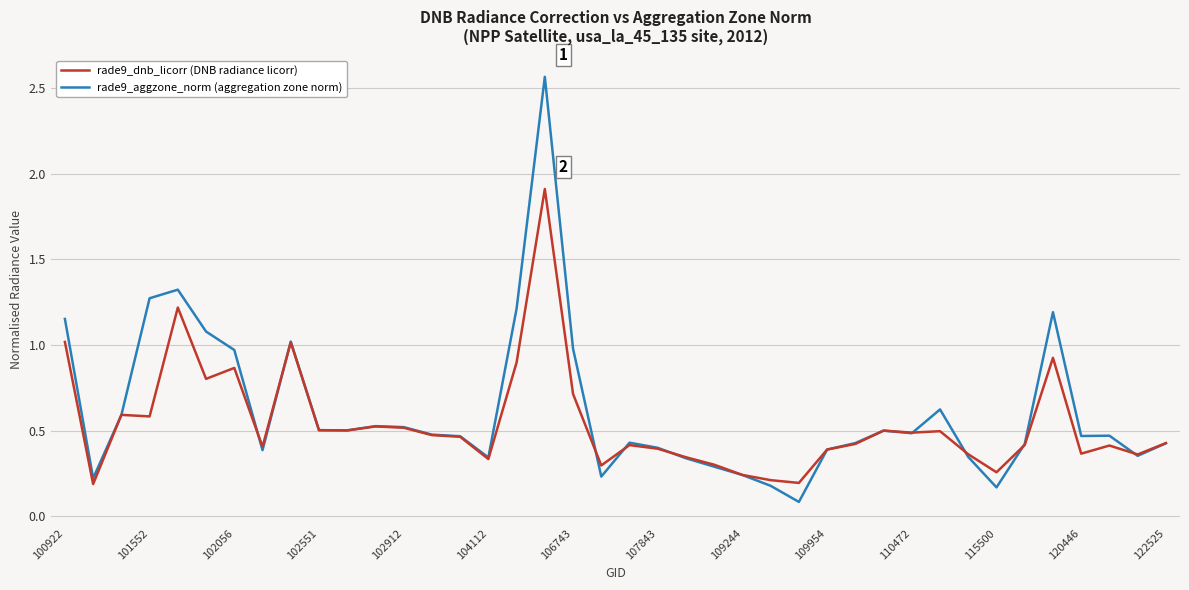

List the series in order of their peak value, lowest first.

rade9_dnb_licorr (DNB radiance licorr), rade9_aggzone_norm (aggregation zone norm)